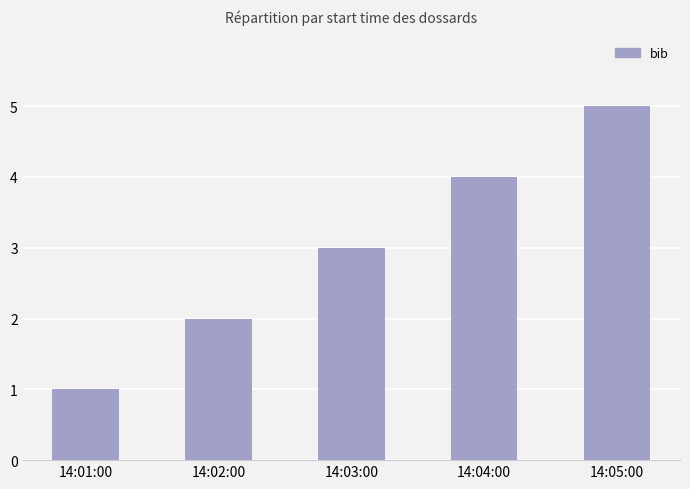

Read the value at 14:04:00.

4